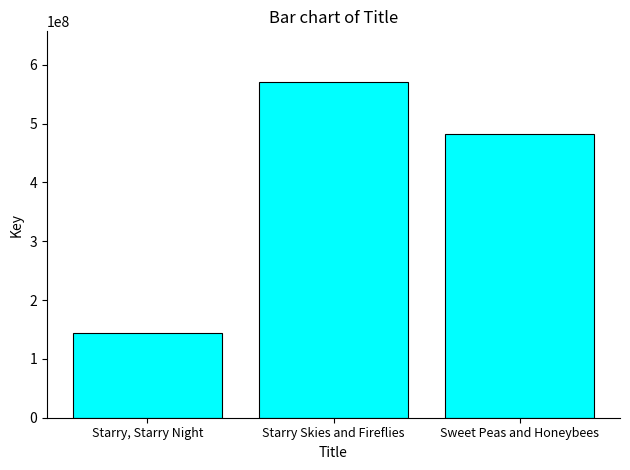

The chart shows a value of 481941500 at Sweet Peas and Honeybees. True or false?

True